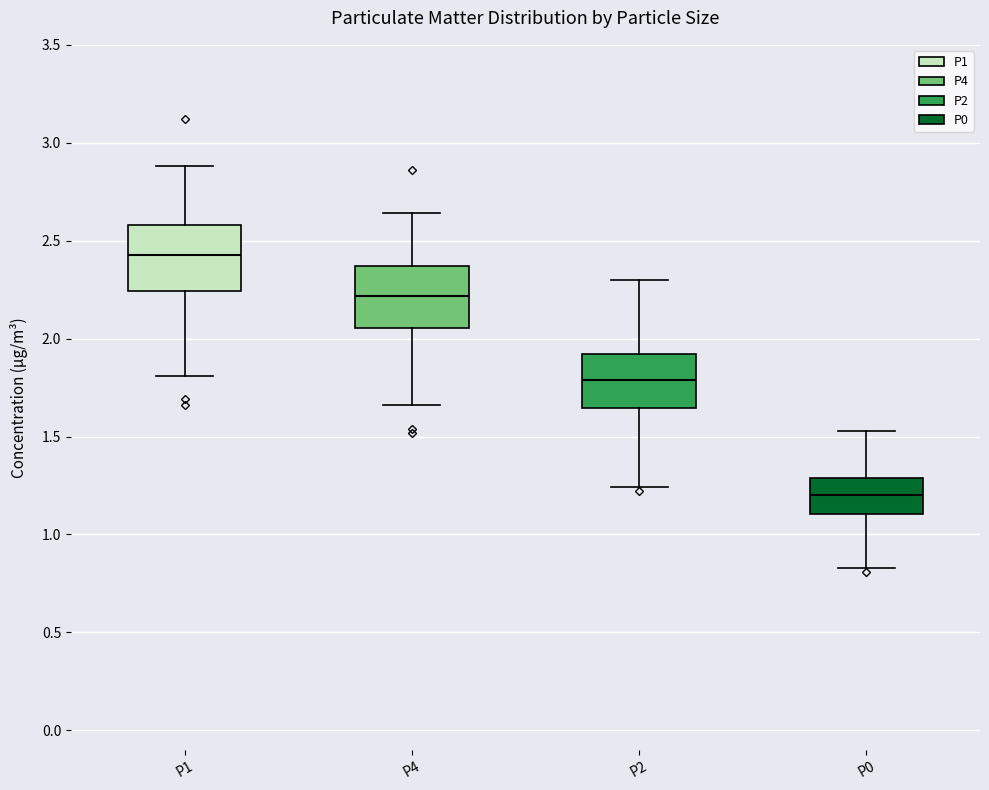

Where does the lower whisker of the box for P4 end on the y-axis? The values are not printed on the chart, so give them approximately, as read against the axis.

1.65